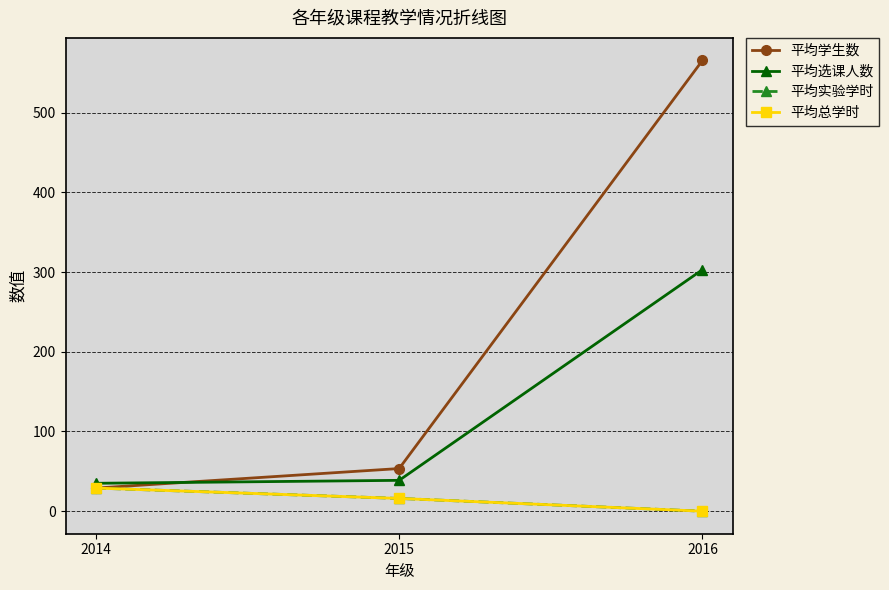

Rank the series at 2016 from lowest to highest value.

平均实验学时, 平均总学时, 平均选课人数, 平均学生数